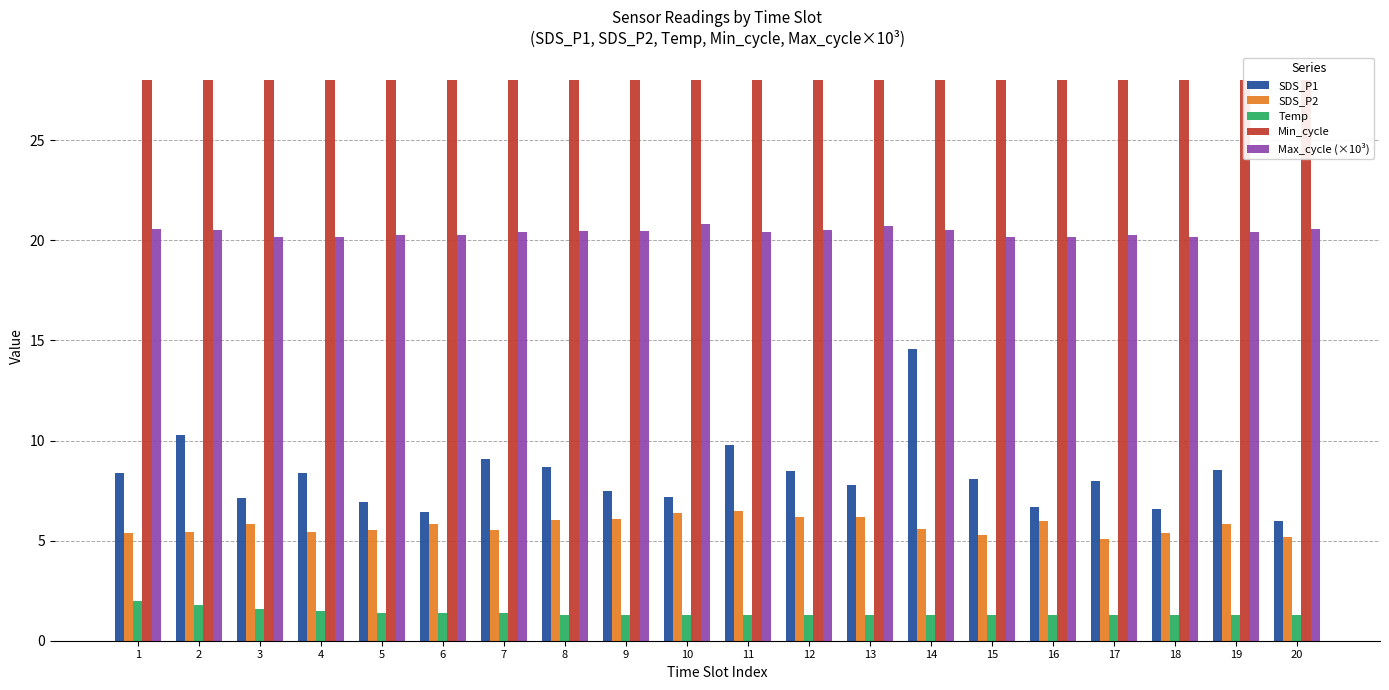

What is the approximate value of Min_cycle at 8?

28.0